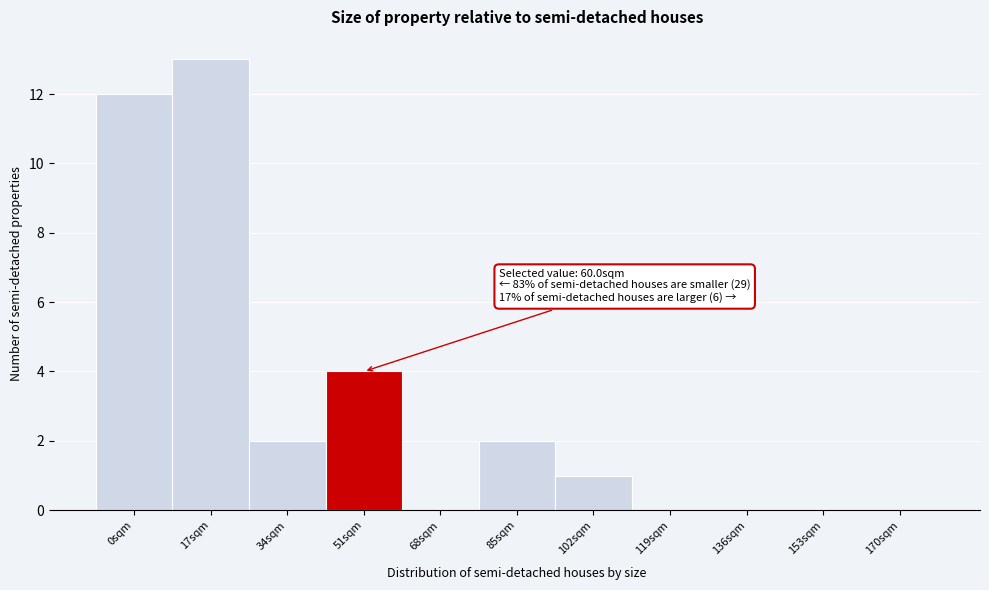

Reading left to right, transcribe all the data shown in this chart.

0sqm=12	17sqm=13	34sqm=2	51sqm=4	68sqm=0	85sqm=2	102sqm=1	119sqm=0	136sqm=0	153sqm=0	170sqm=0